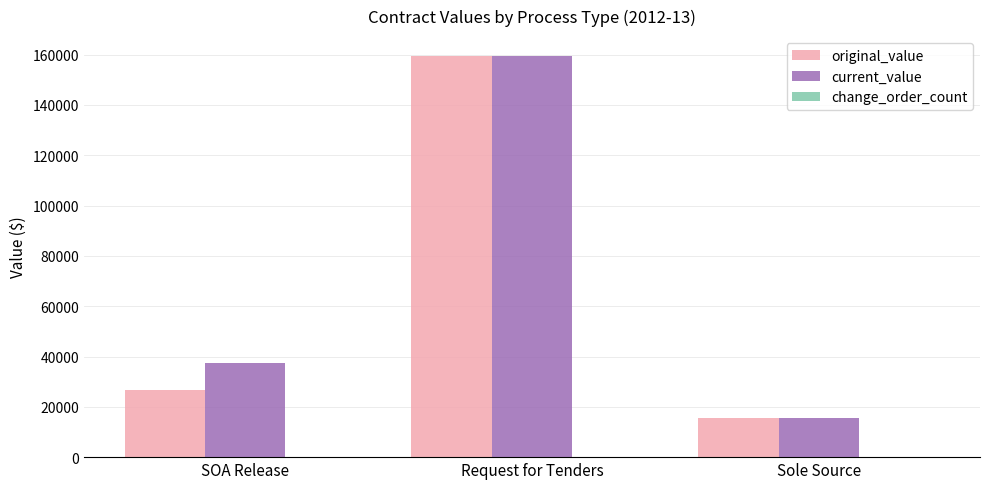

Are the bars horizontal?

No